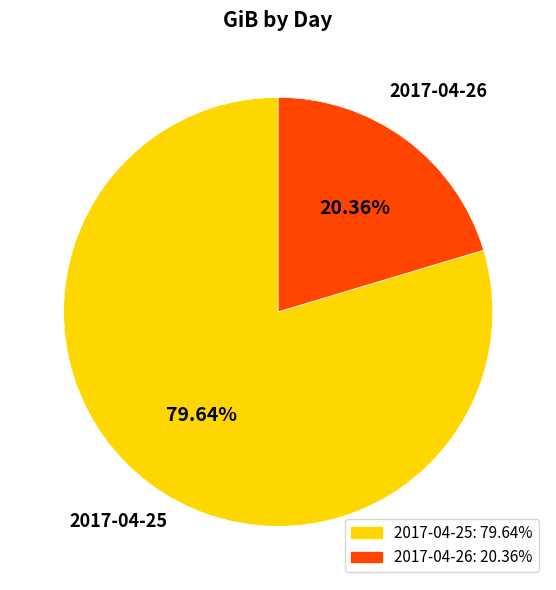

What percentage is NOT represented by 2017-04-25?

20.4%